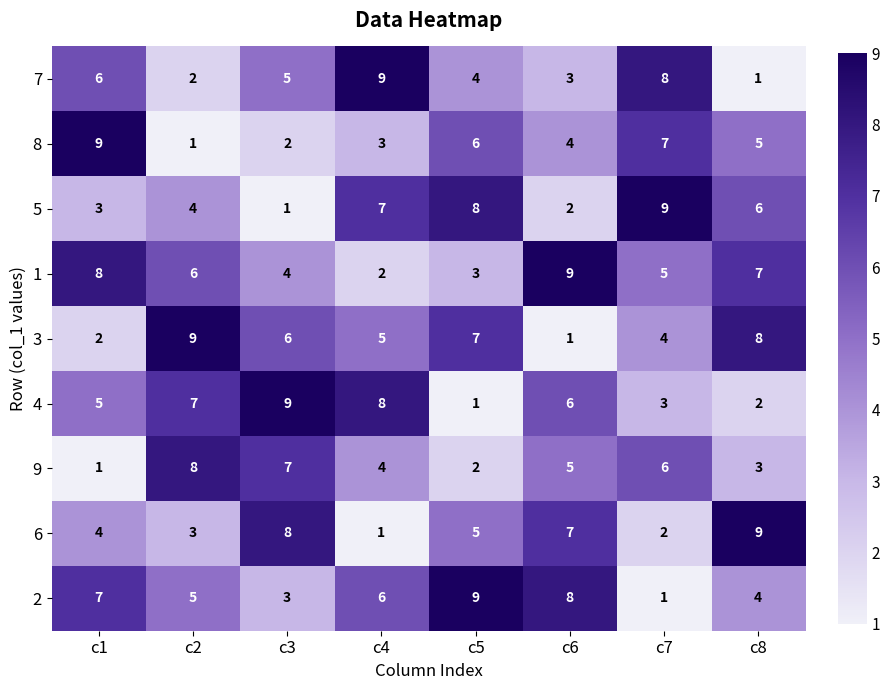

What is the maximum value for 6?

9